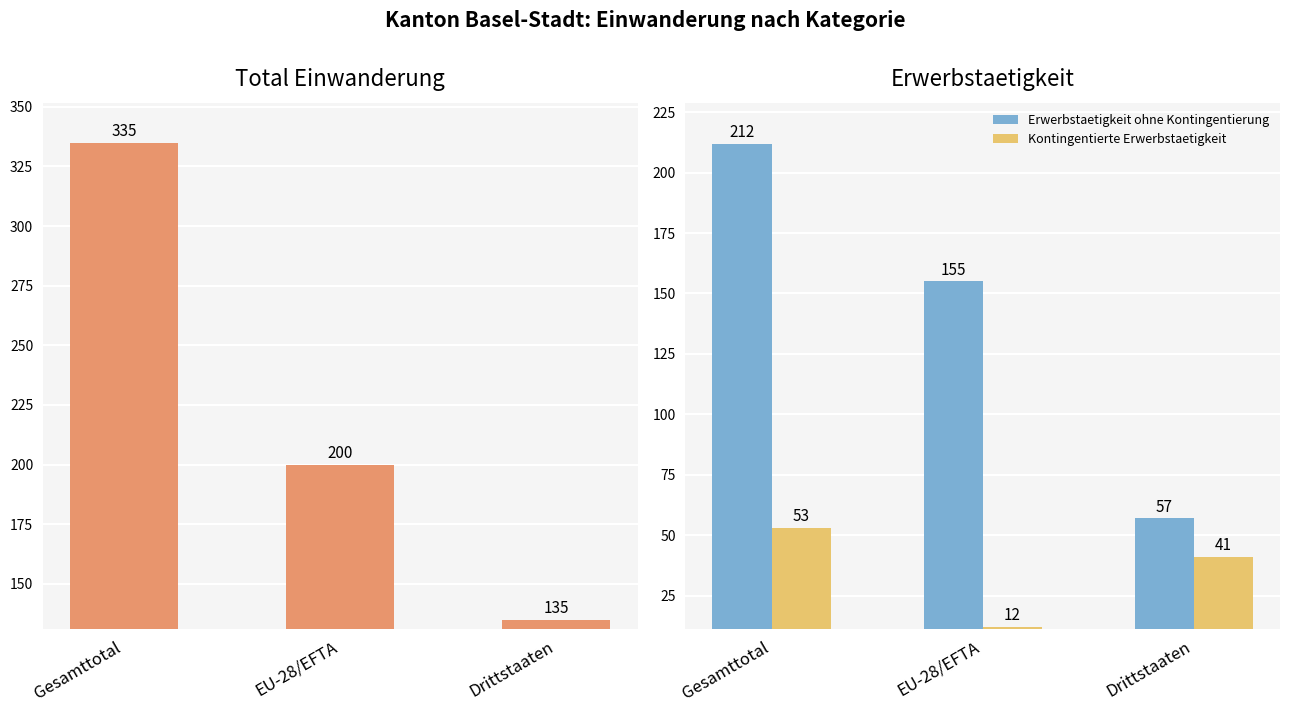

At how many categories does at least one series exceed 175?

2